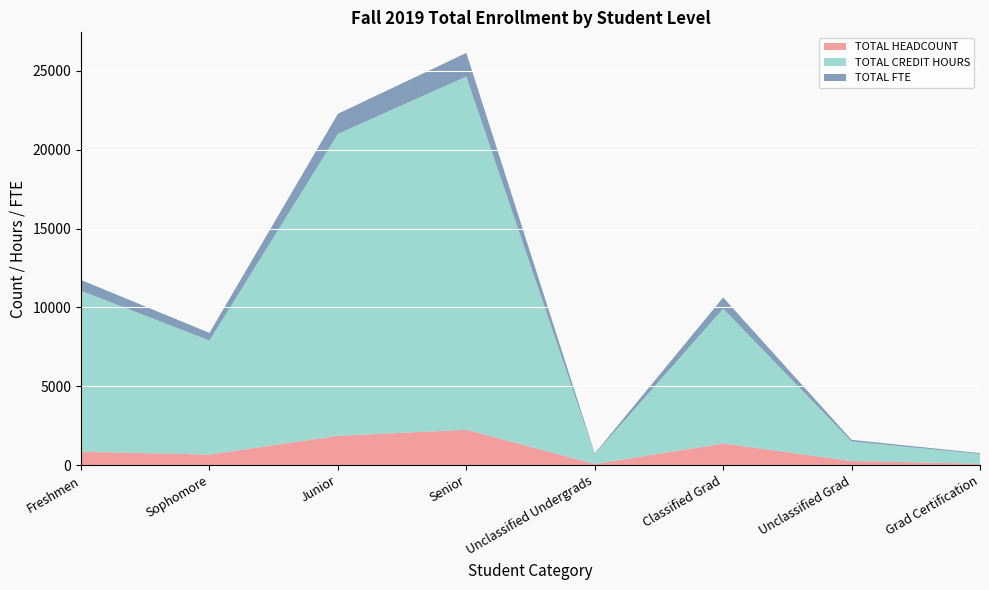

Reading left to right, what are all the values shown in this chart?

TOTAL HEADCOUNT: Freshmen=851.0	Sophomore=671.0	Junior=1859.0	Senior=2245.0	Unclassified Undergrads=74.0	Classified Grad=1370.0	Unclassified Grad=264.0	Grad Certification=89.0
TOTAL CREDIT HOURS: Freshmen=10210.5	Sophomore=7233.5	Junior=19146.5	Senior=22401.5	Unclassified Undergrads=622.5	Classified Grad=8552.0	Unclassified Grad=1238.0	Grad Certification=622.0
TOTAL FTE: Freshmen=680.7	Sophomore=482.2	Junior=1276.4	Senior=1493.4	Unclassified Undergrads=41.5	Classified Grad=712.7	Unclassified Grad=103.2	Grad Certification=51.8